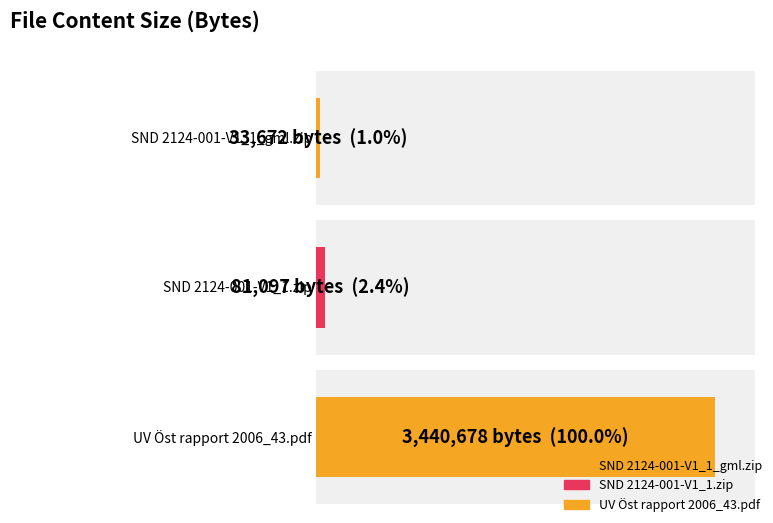

List the labels in order of value, smallest first.

SND 2124-001-V1_1_gml.zip, SND 2124-001-V1_1.zip, UV Öst rapport 2006_43.pdf